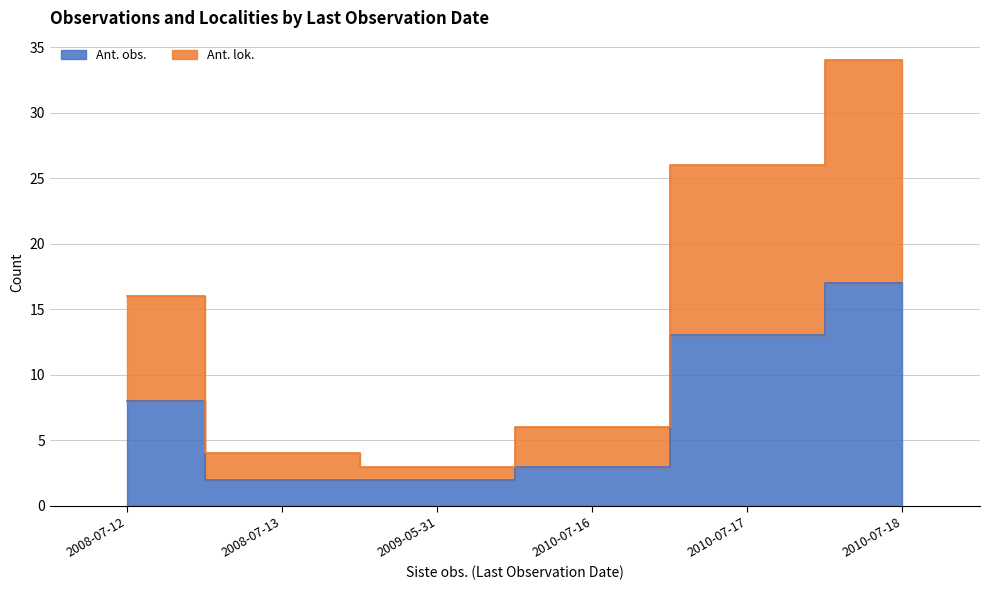

What is the label of the 1st point from the right?

2010-07-18